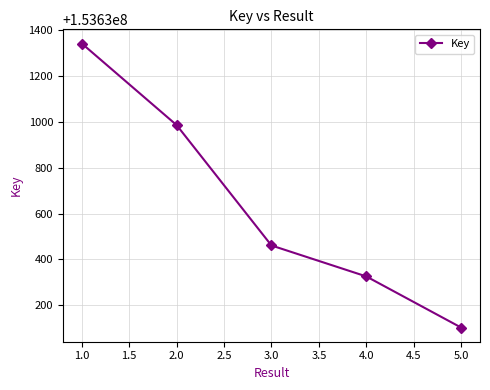

Reading left to right, list all the values displayed in this chart.

153631342	153630986	153630461	153630326	153630103